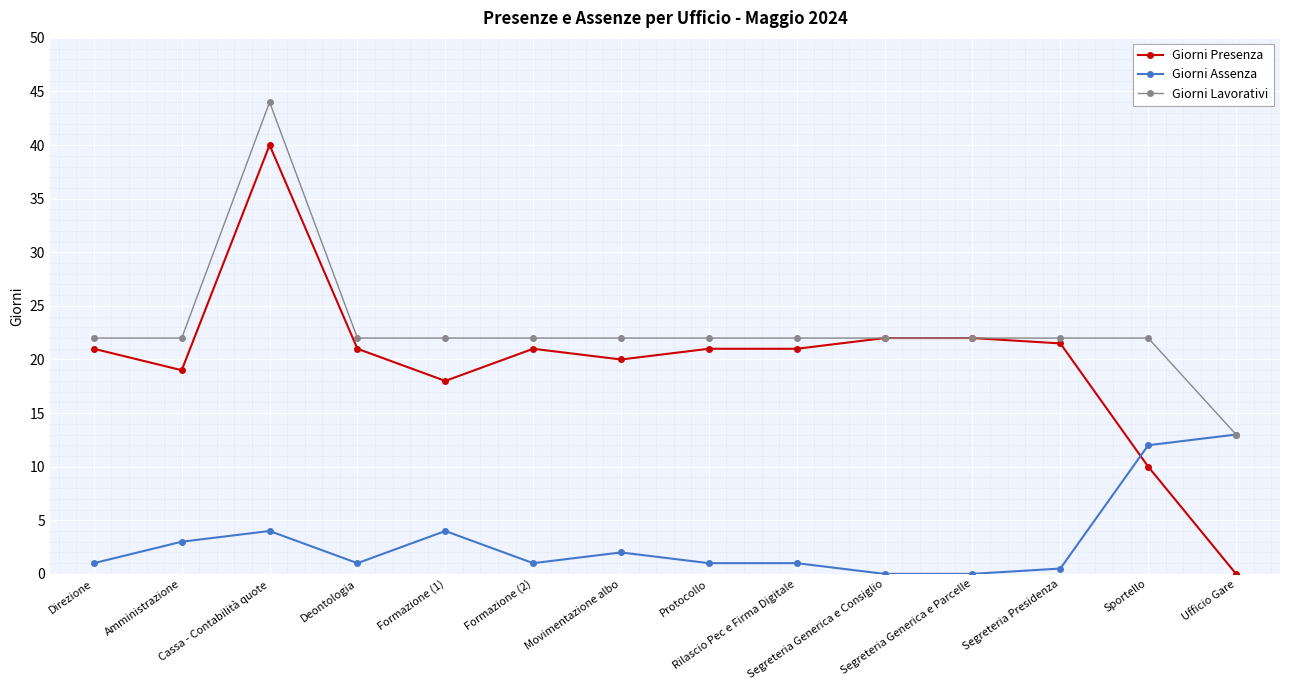

What are all the series names shown in the legend?

Giorni Presenza, Giorni Assenza, Giorni Lavorativi